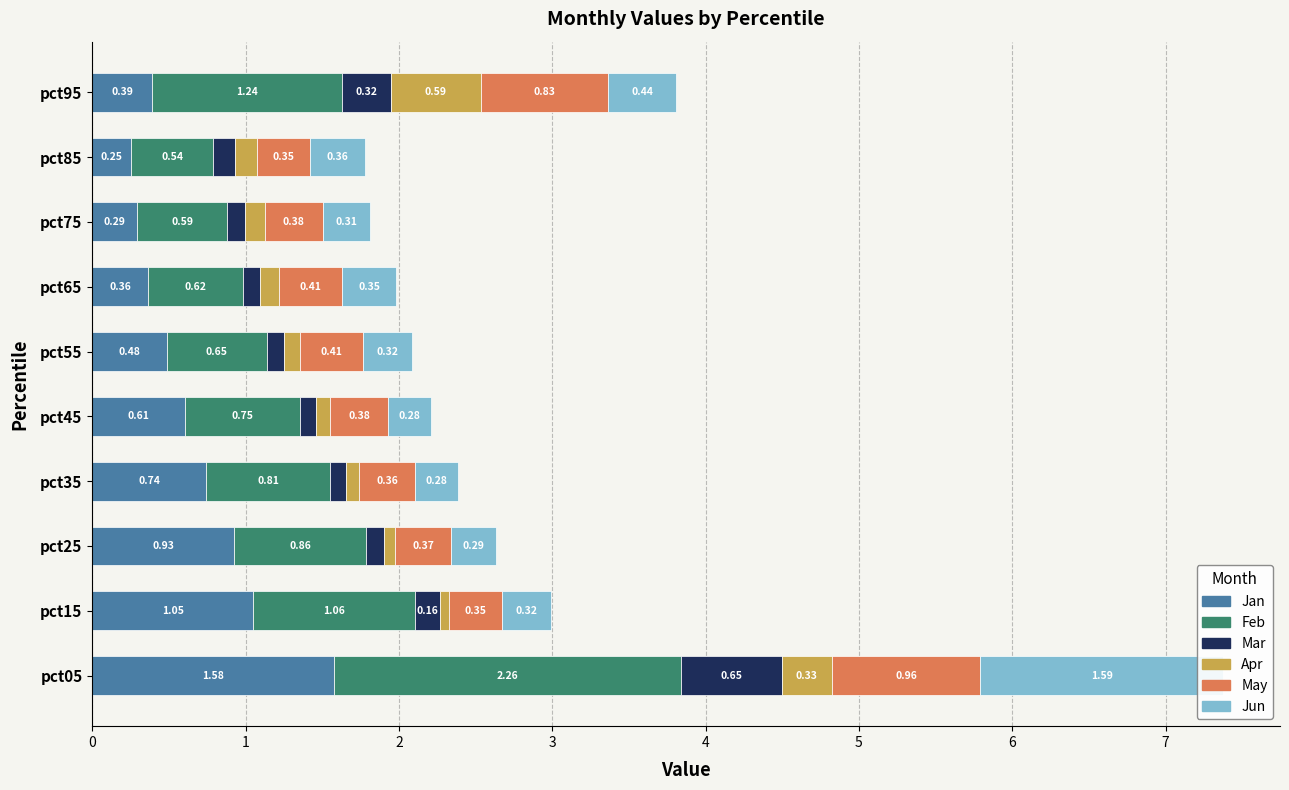

Count the number of data series in this chart.

6